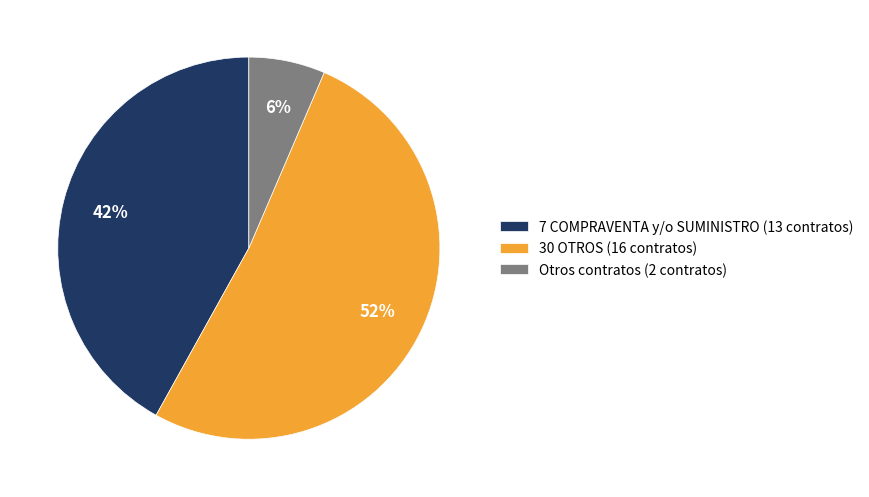

Which slice is the smallest?

Otros contratos